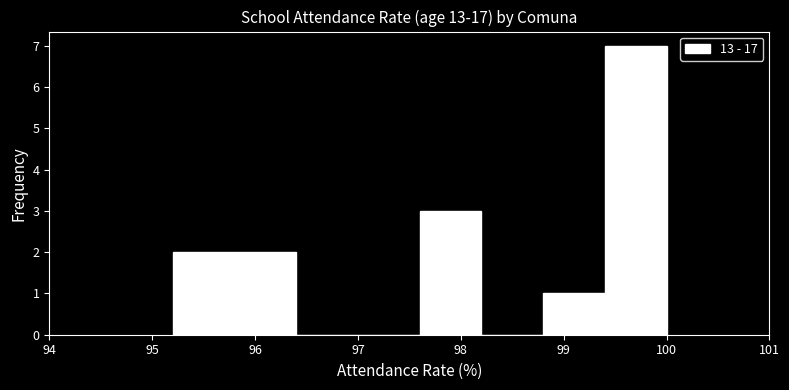

What is the height of the bar covering 97.6 to 98.2 on the x-axis? The values are not printed on the chart, so give them approximately, as read against the axis.

3